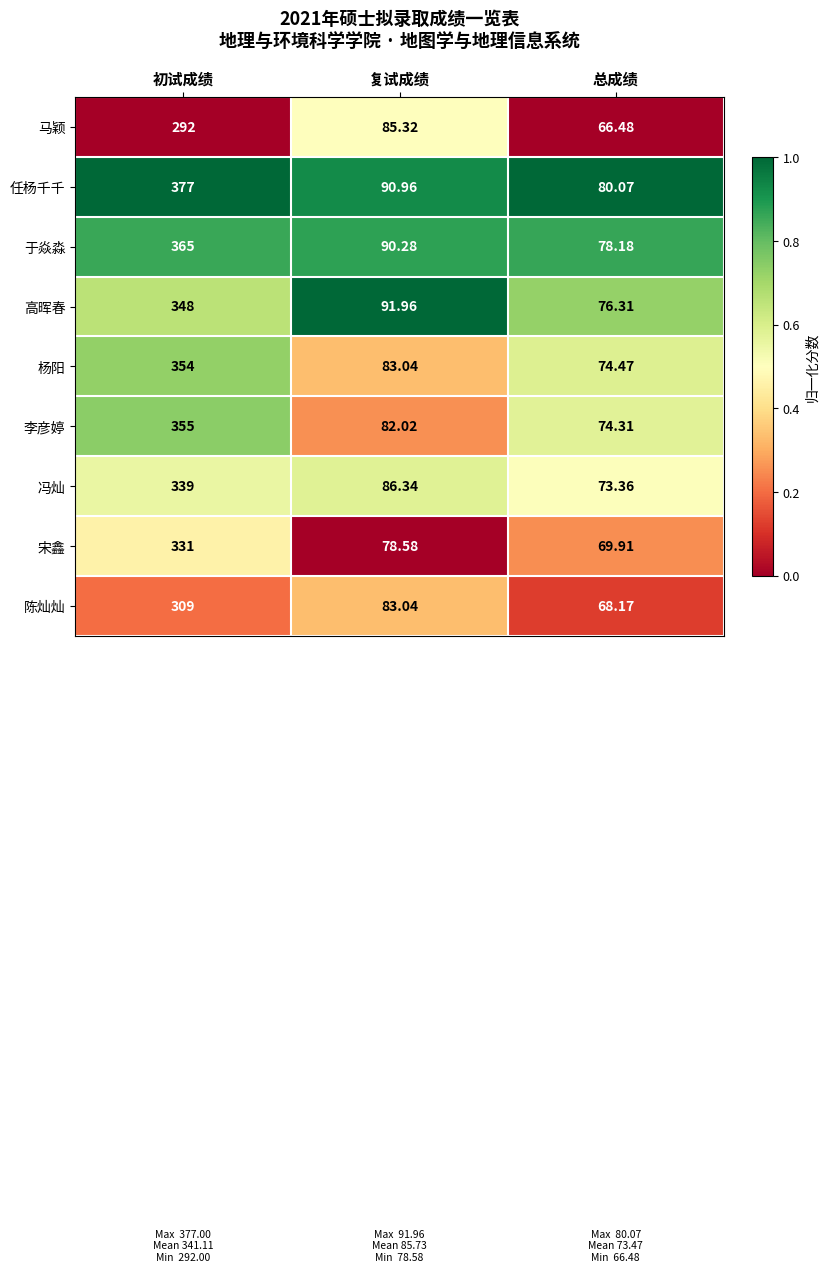

At 总成绩, list the series in order from smallest to largest.

马颖, 陈灿灿, 宋鑫, 冯灿, 李彦婷, 杨阳, 高晖春, 于焱淼, 任杨千千